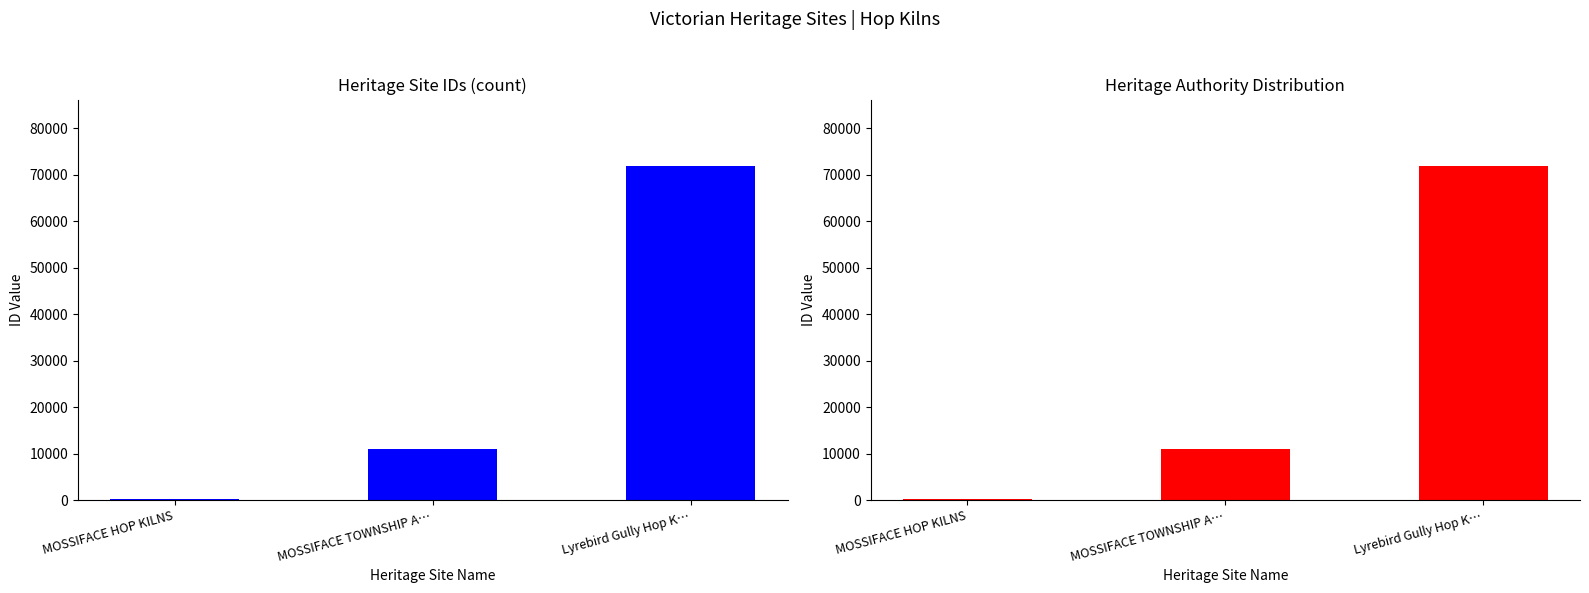

What is the label of the 2nd bar from the right?

MOSSIFACE TOWNSHIP A…